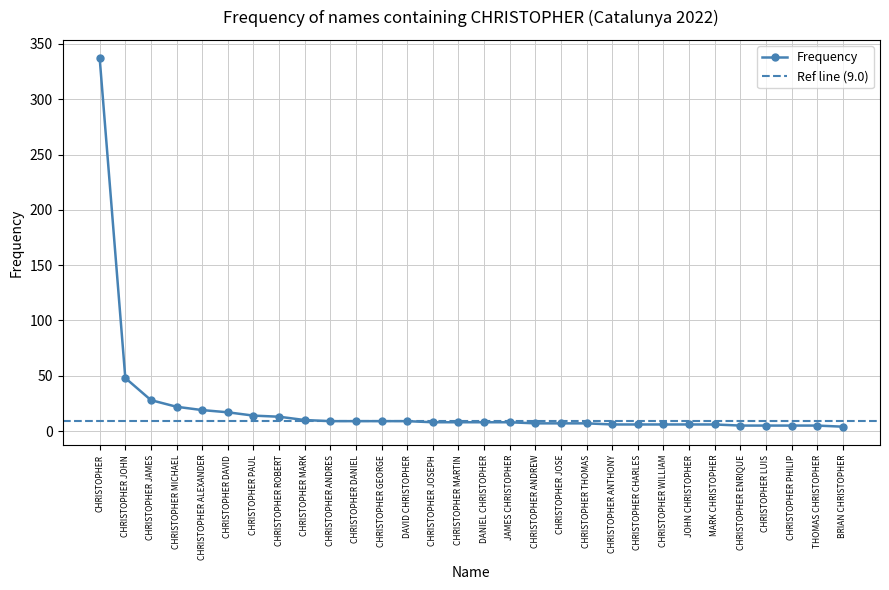

What is the approximate value at THOMAS CHRISTOPHER?

5